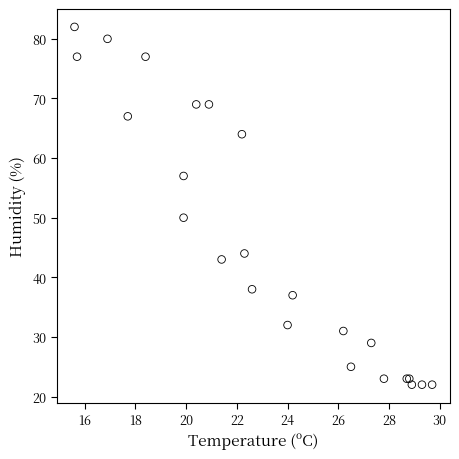

What Y value in the scatter plot is closest to 52?

50